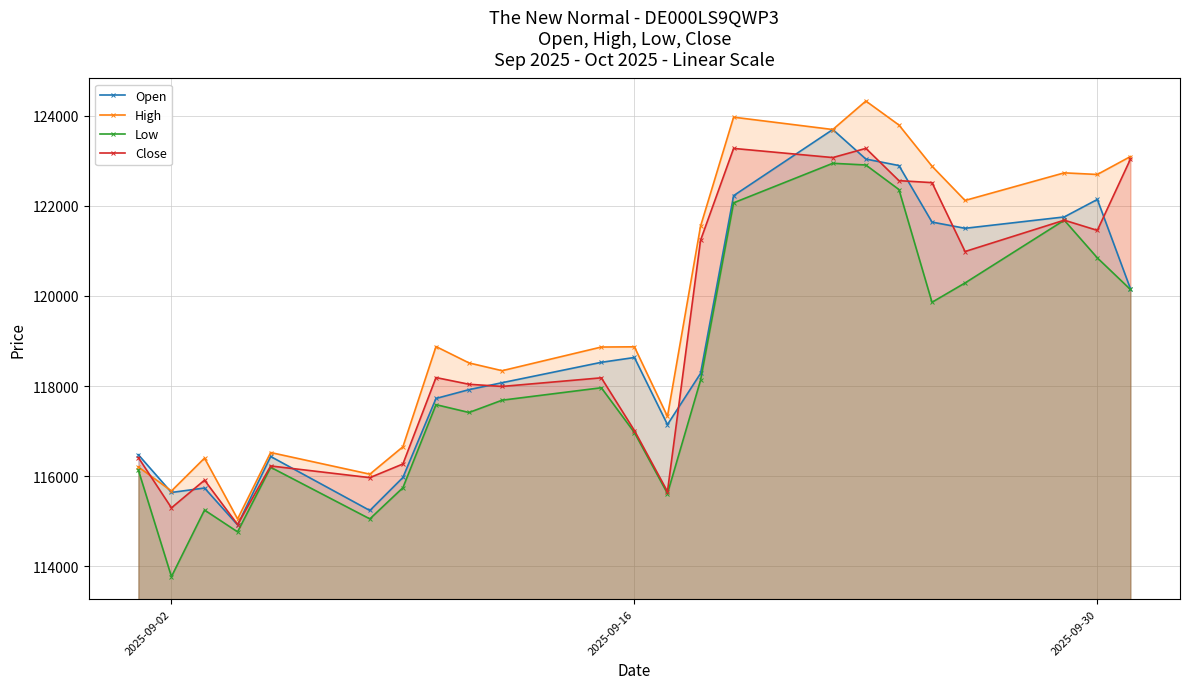

What is the average value of the Close series?

119093